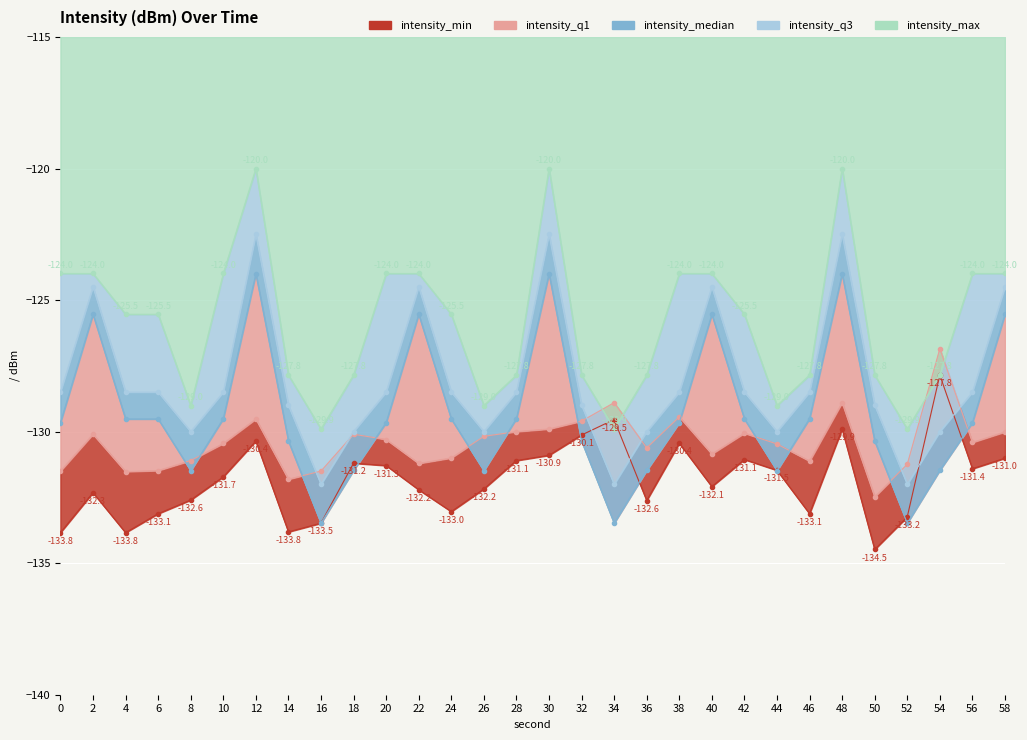

What is the difference between the maximum and minimum values in the intensity_median series?

9.5